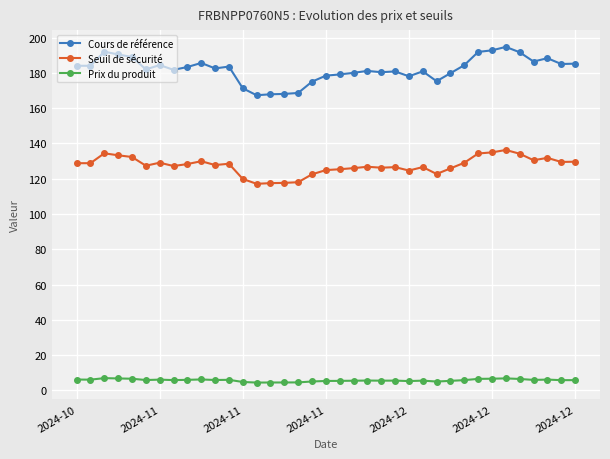

True or false: Seuil de sécurité has more than 0 interior local peaks.

True